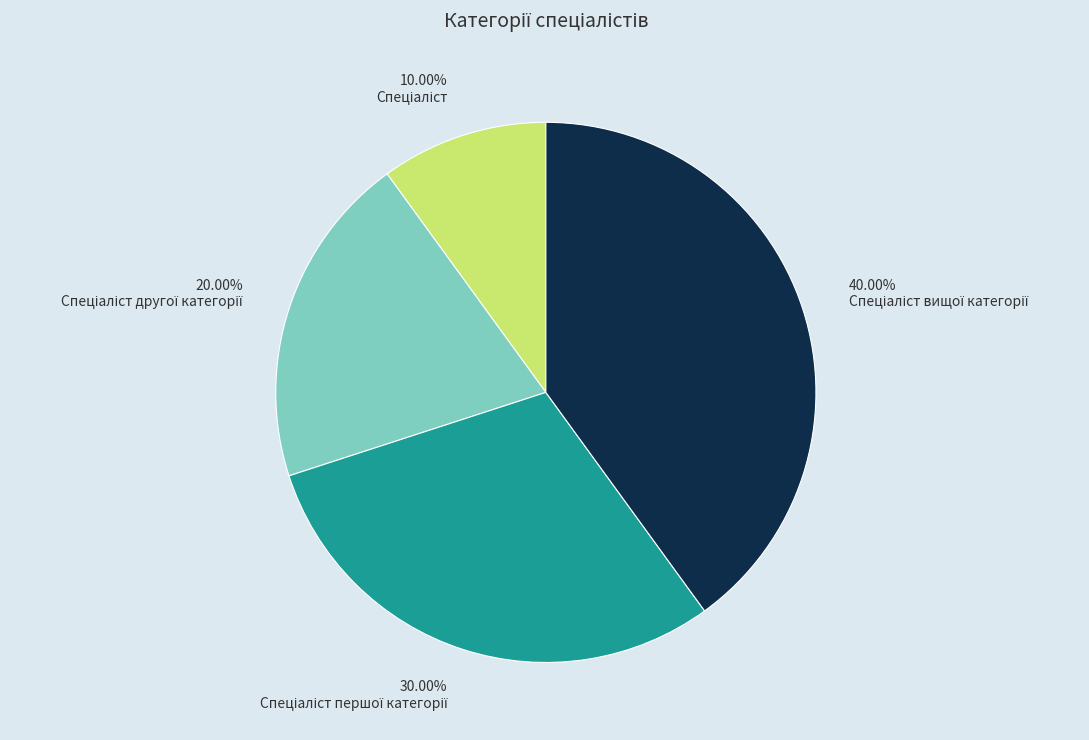

Does any single category account for the majority?

No